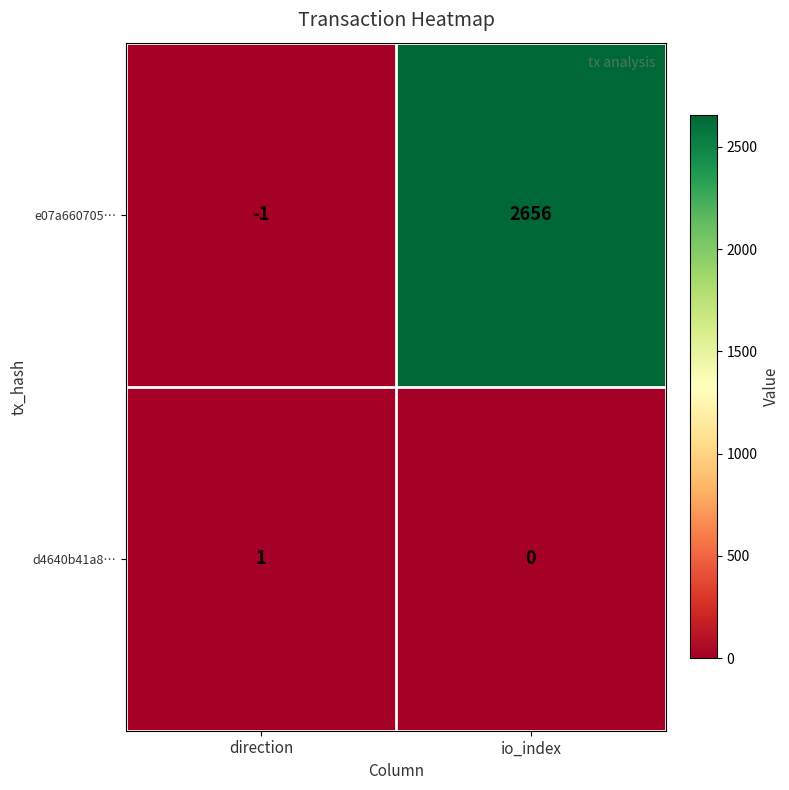

What is the sum of all e07a660705… values?

2655